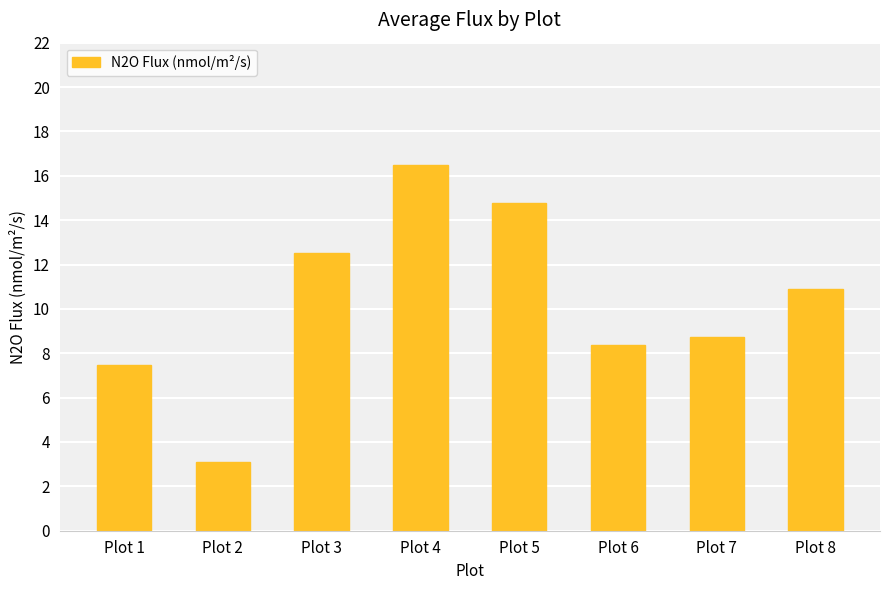

Reading left to right, transcribe all the data shown in this chart.

Plot 1=7.5	Plot 2=3.1	Plot 3=12.5	Plot 4=16.5	Plot 5=14.8	Plot 6=8.4	Plot 7=8.7	Plot 8=10.9